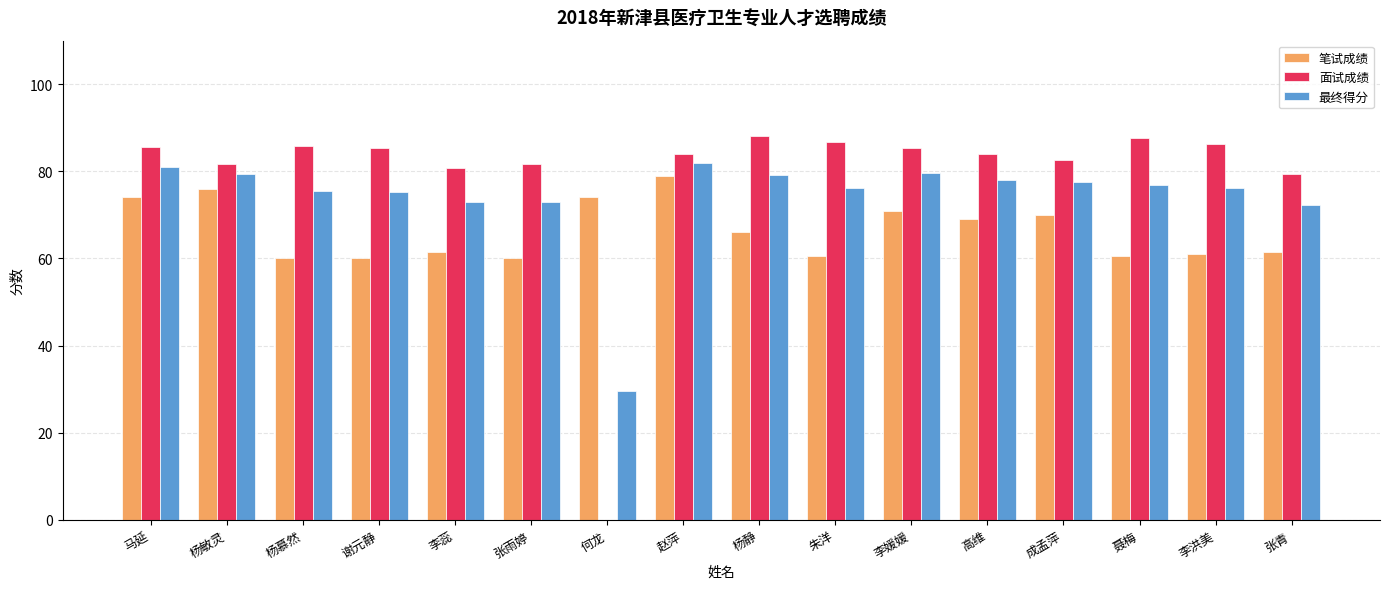

The 笔试成绩 series shows 40.6 at 杨敏灵. True or false?

False